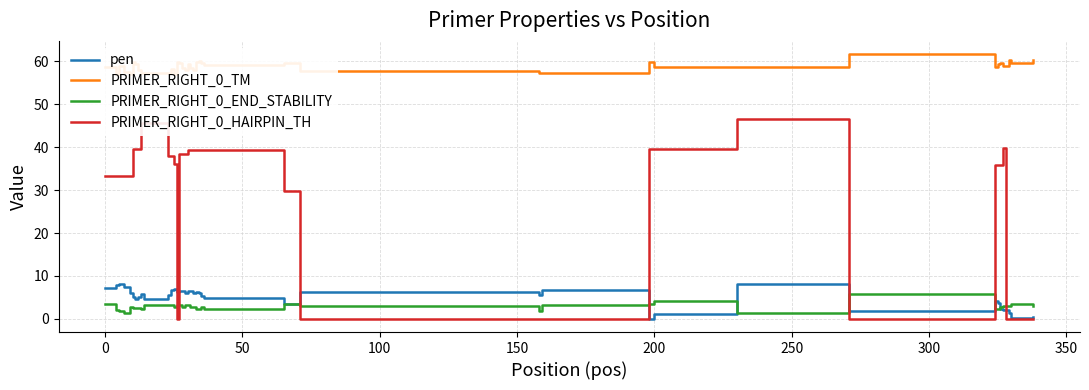

What is the sum of all pen values?

196.8